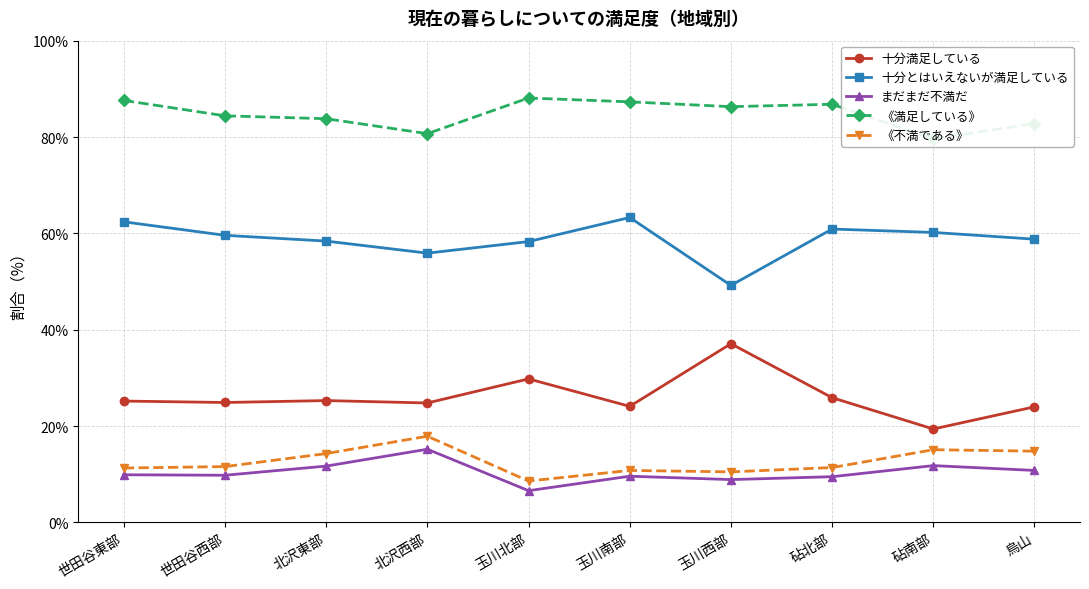

What is the difference between the 十分満足している values at 玉川西部 and 烏山?

13.1